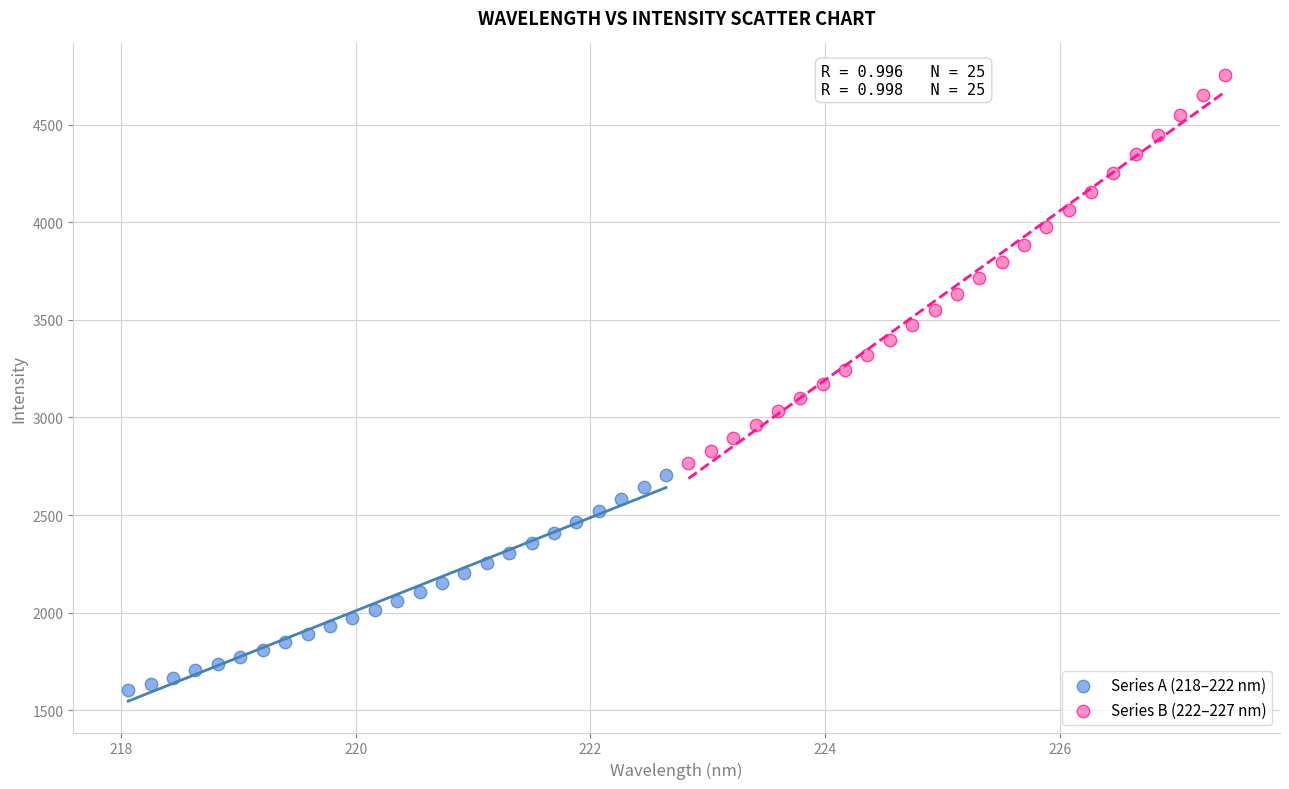

Which series reaches the maximum Y coordinate?

Series B (222–227 nm)